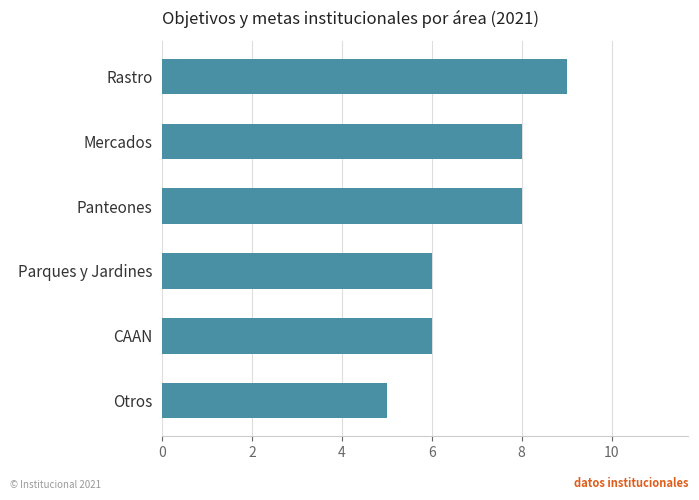

What is the greatest value displayed?

9